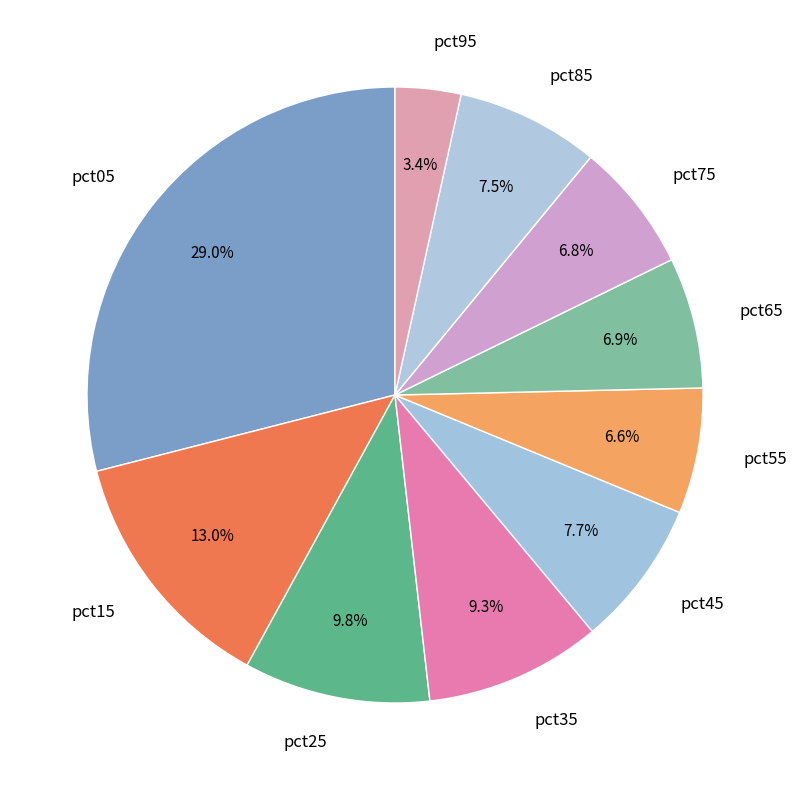

How many slices are in this pie chart?

10